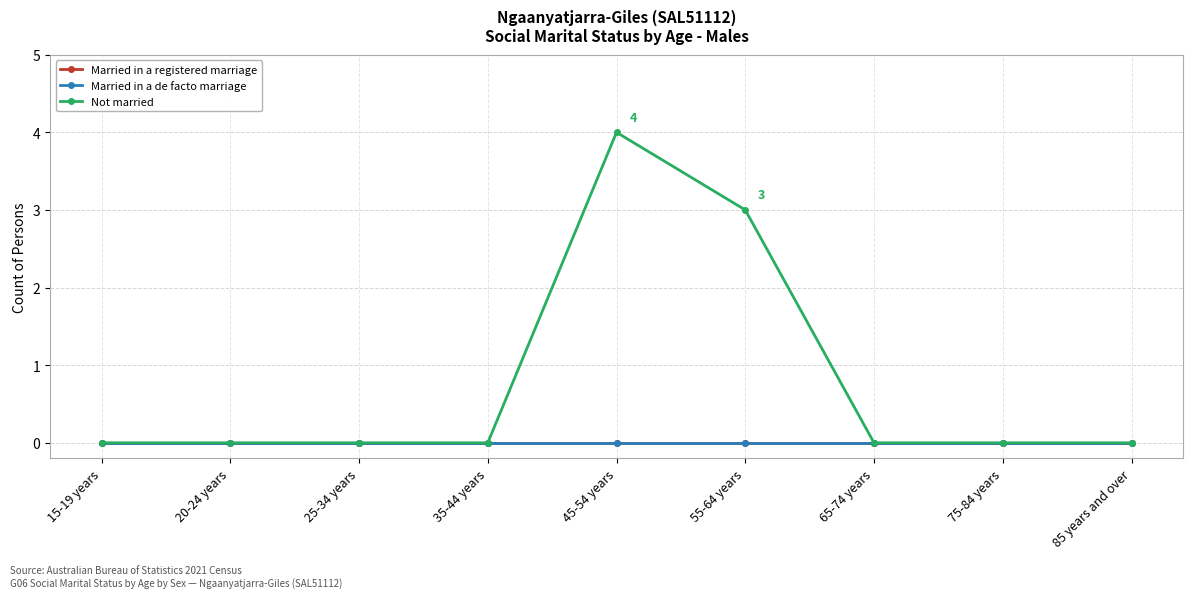

True or false: Married in a registered marriage has a value of 0 at 35-44 years.

True